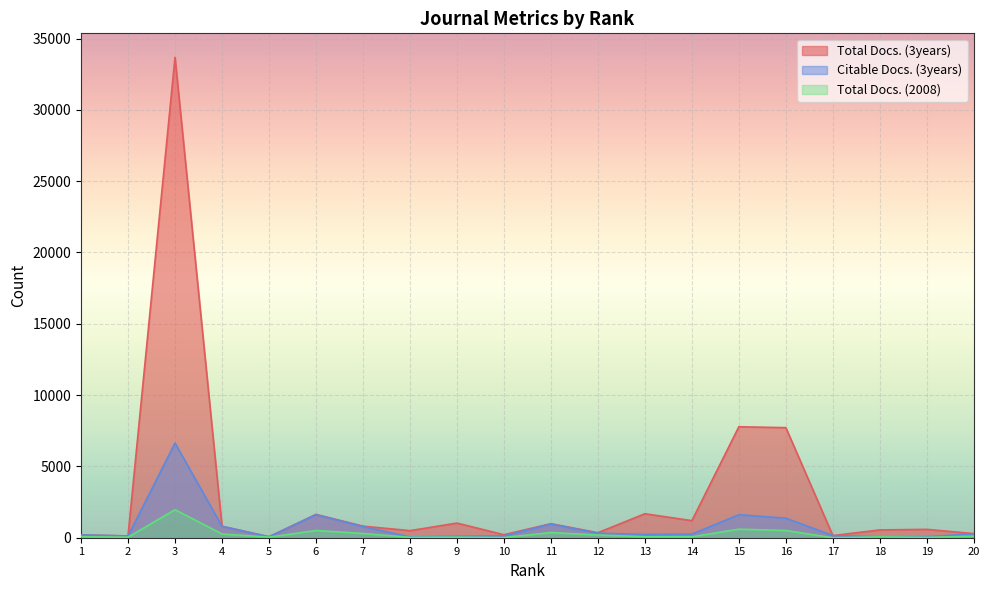

True or false: Total Docs. (3years) and Total Docs. (2008) cross at least once.

False